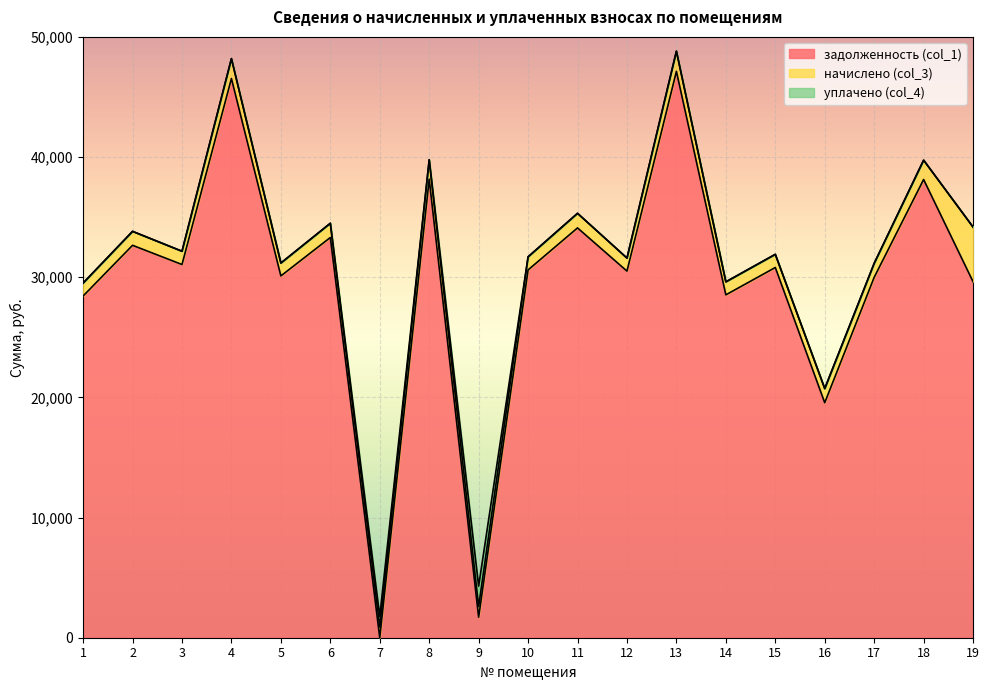

In начислено (col_3), how many points are higher than both neighbors (excluding endpoints)?

7